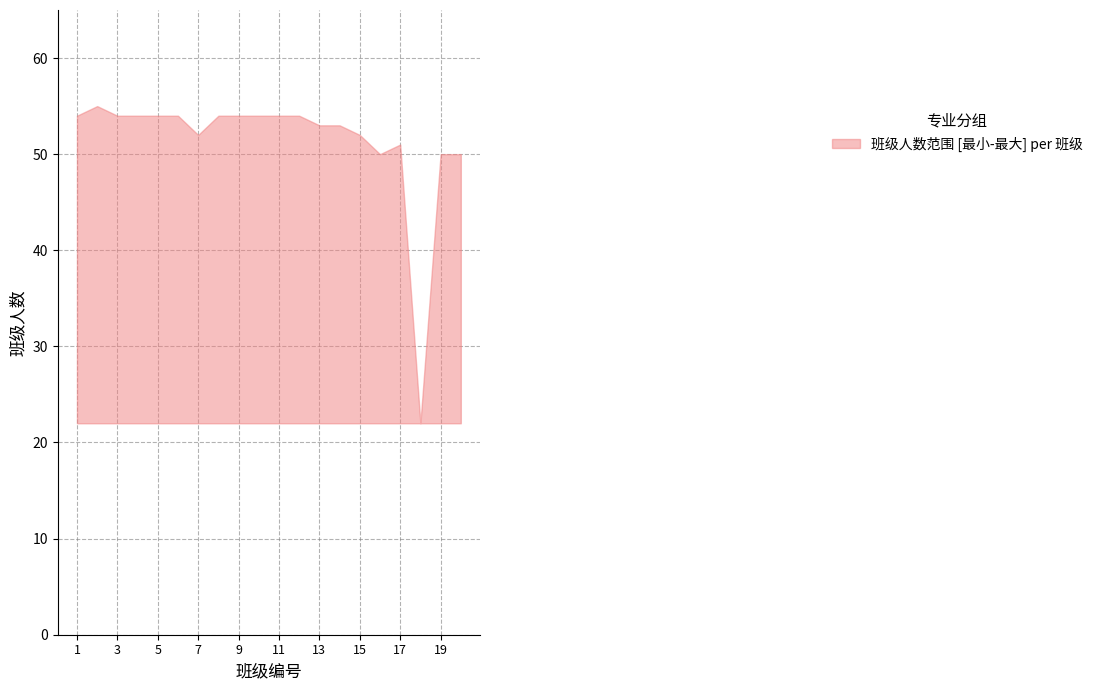

Reading left to right, transcribe all the data shown in this chart.

upper: 1=54	2=55	3=54	4=54	5=54	6=54	7=52	8=54	9=54	10=54	11=54	12=54	13=53	14=53	15=52	16=50	17=51	18=22	19=50	20=50
lower: 1=22	2=22	3=22	4=22	5=22	6=22	7=22	8=22	9=22	10=22	11=22	12=22	13=22	14=22	15=22	16=22	17=22	18=22	19=22	20=22